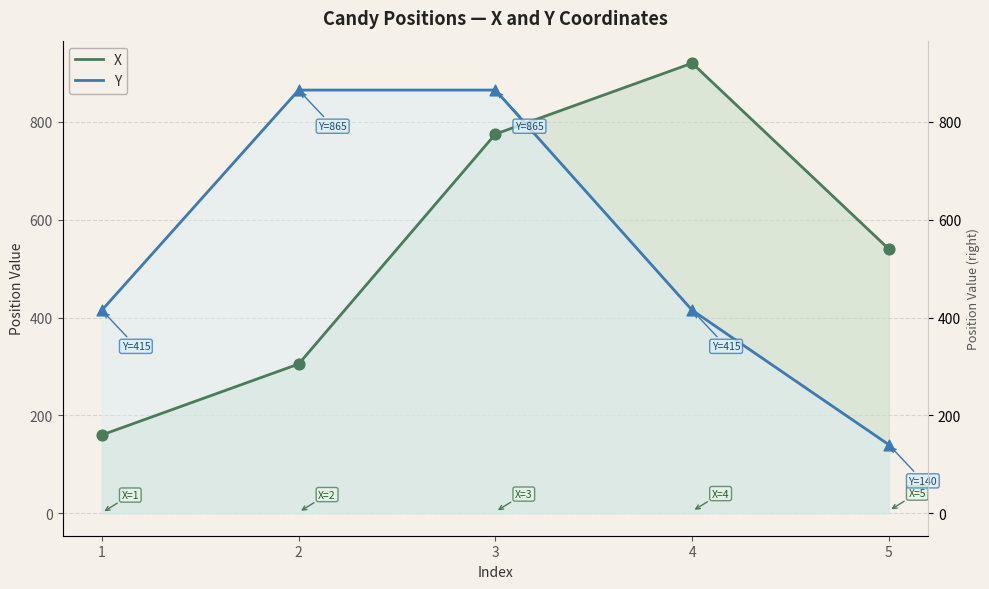

What are all the series names shown in the legend?

X, Y